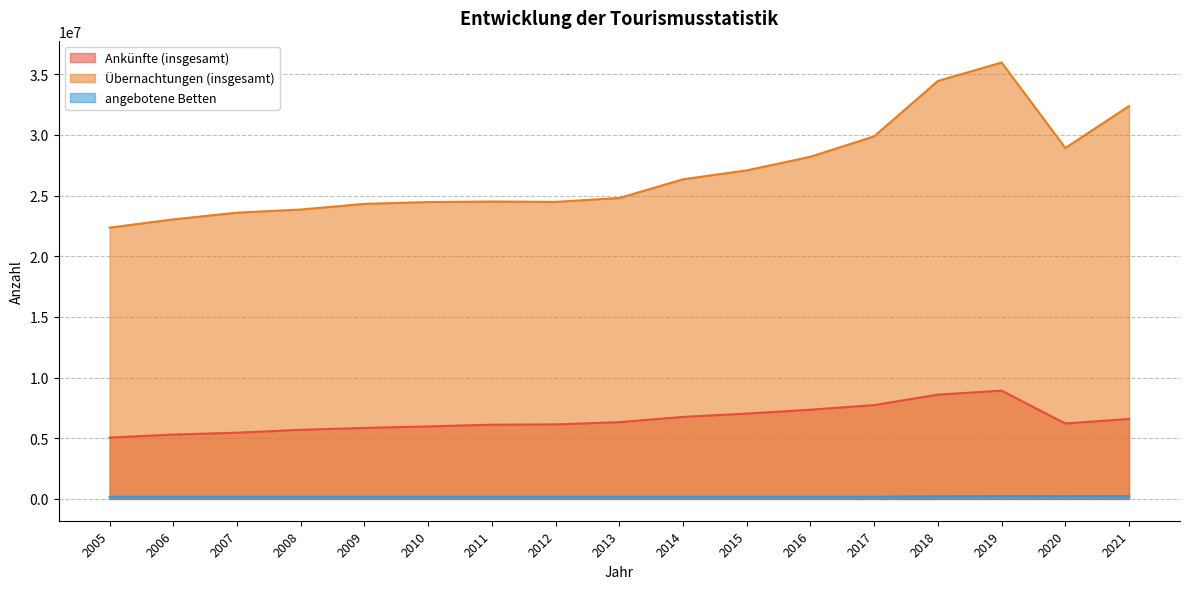

Reading right to left, extract all data points from this chart.

Ankünfte (insgesamt): 2021=6593793	2020=6217597	2019=8923830	2018=8595190	2017=7735158	2016=7352292	2015=7031316	2014=6758071	2013=6327623	2012=6140549	2011=6117430	2010=5975564	2009=5849644	2008=5697678	2007=5457810	2006=5304234	2005=5057687
Übernachtungen (insgesamt): 2021=32385037	2020=28924321	2019=35974794	2018=34453151	2017=29891859	2016=28204424	2015=27082997	2014=26347370	2013=24806220	2012=24484412	2011=24514220	2010=24470322	2009=24319268	2008=23855050	2007=23595061	2006=23044017	2005=22361555
angebotene Betten: 2021=238061	2020=230123	2019=233904	2018=222783	2017=182393	2016=174178	2015=173986	2014=175426	2013=175765	2012=175230	2011=177816	2010=179447	2009=177162	2008=176138	2007=177968	2006=177744	2005=177749